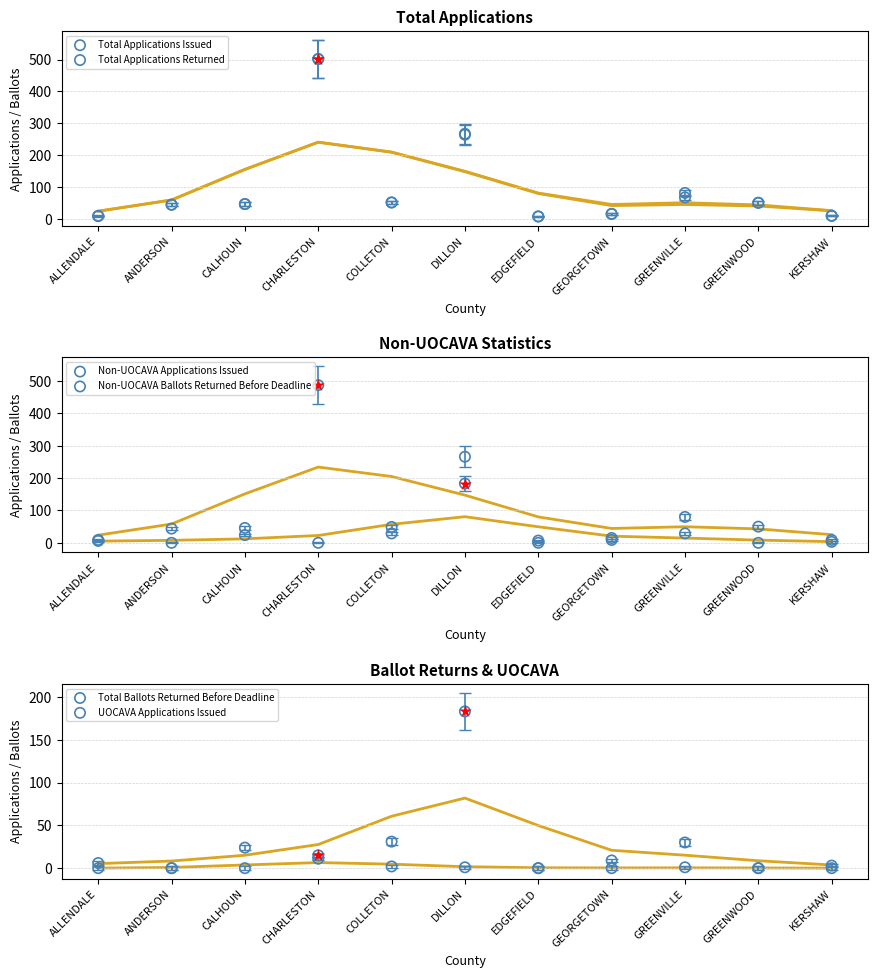

At how many categories does at least one series exceed 474?

1